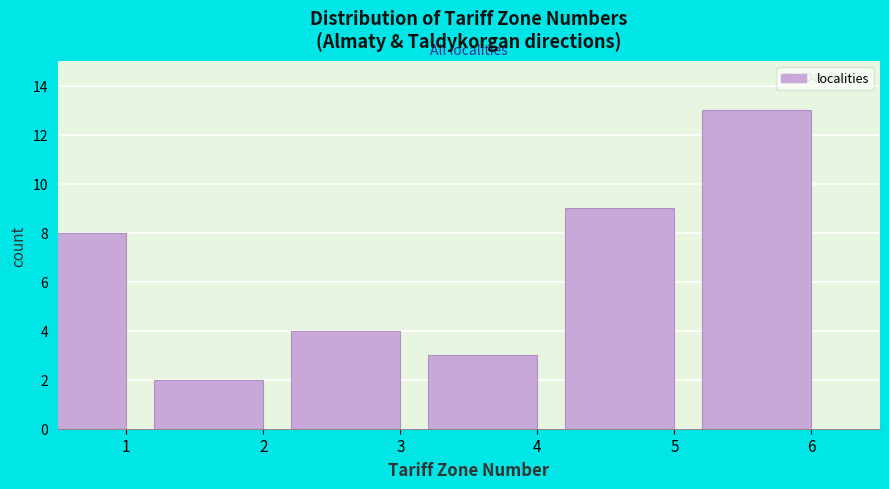

Reading right to left, list all the values displayed in this chart.

13	9	3	4	2	8